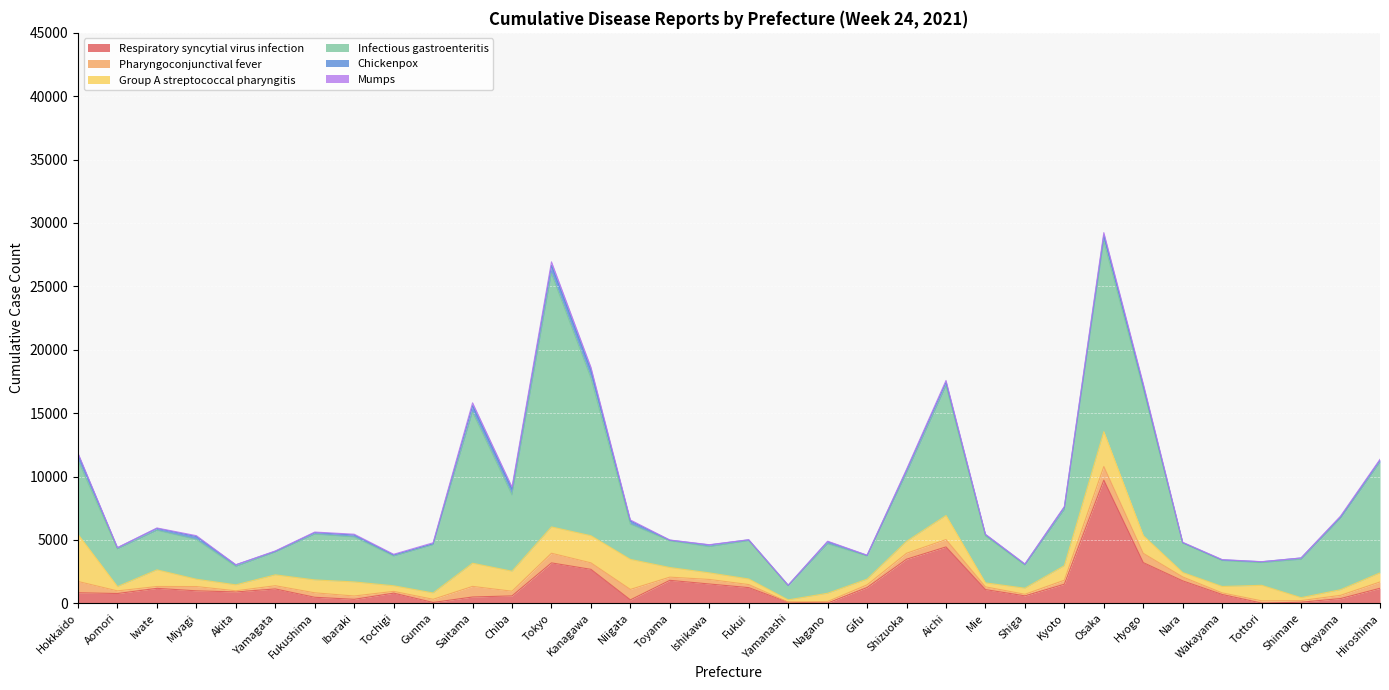

What are all the series names shown in the legend?

Respiratory syncytial virus infection, Pharyngoconjunctival fever, Group A streptococcal pharyngitis, Infectious gastroenteritis, Chickenpox, Mumps